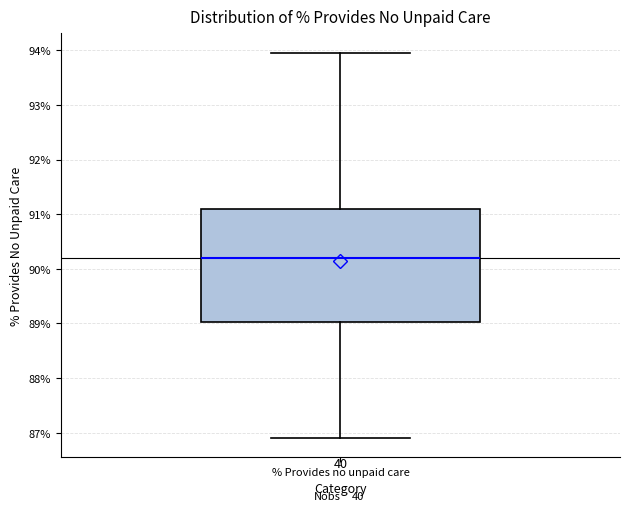

Transcribe this box plot: give where the median line is, the range the box spans, and where the two whiskers end, as read against the y-axis. The values are not printed on the chart, so give them approximately, as read against the axis.

median 90.2, box 89.0 to 91.1, whiskers 86.9 to 94.0